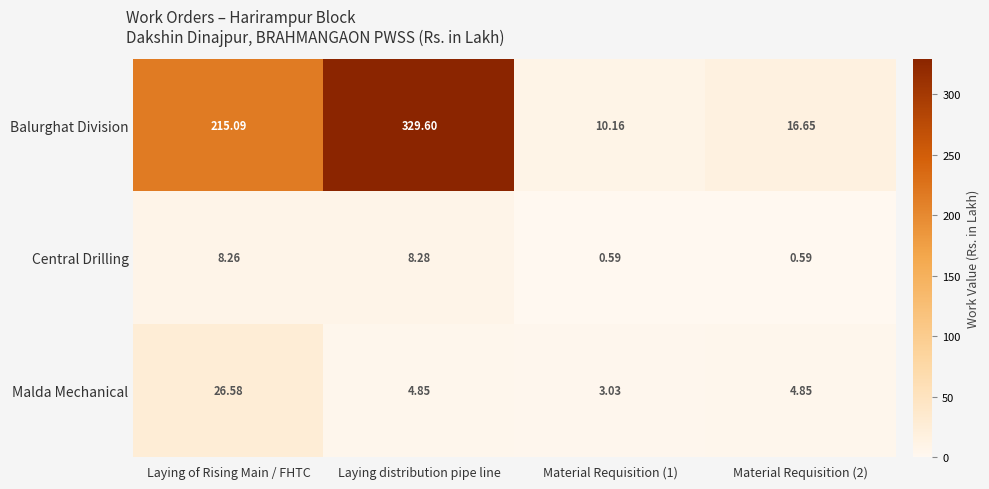

At which label does Malda Mechanical first exceed 4?

Laying of Rising Main / FHTC